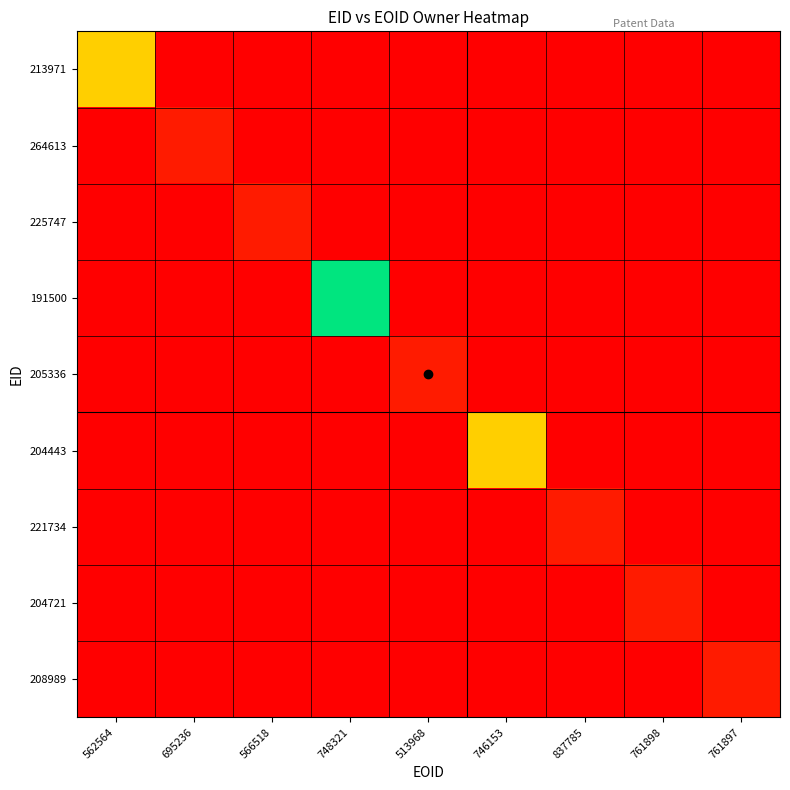

Reading right to left, extract all data points from this chart.

213971: 761897=0	761898=0	837785=0	746153=0	513968=0	748321=0	566518=0	695236=0	562564=81910
264613: 761897=0	761898=0	837785=0	746153=0	513968=0	748321=0	566518=0	695236=10780	562564=0
225747: 761897=0	761898=0	837785=0	746153=0	513968=0	748321=0	566518=10783	695236=0	562564=0
191500: 761897=0	761898=0	837785=0	746153=0	513968=0	748321=151610	566518=0	695236=0	562564=0
205336: 761897=0	761898=0	837785=0	746153=0	513968=10787	748321=0	566518=0	695236=0	562564=0
204443: 761897=0	761898=0	837785=0	746153=81910	513968=0	748321=0	566518=0	695236=0	562564=0
221734: 761897=0	761898=0	837785=11104	746153=0	513968=0	748321=0	566518=0	695236=0	562564=0
204721: 761897=0	761898=10780	837785=0	746153=0	513968=0	748321=0	566518=0	695236=0	562564=0
208989: 761897=10780	761898=0	837785=0	746153=0	513968=0	748321=0	566518=0	695236=0	562564=0